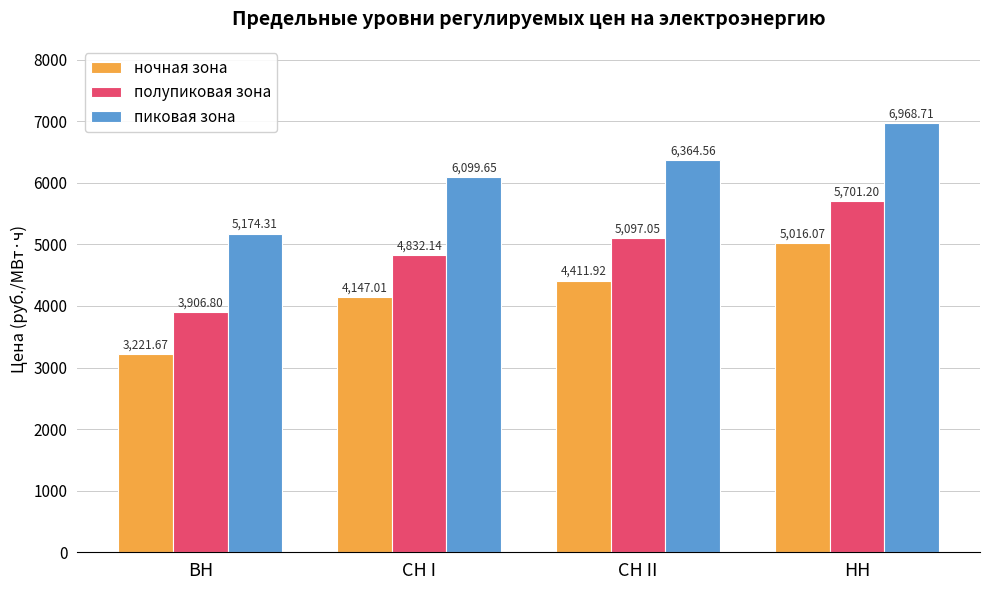

What is the difference between the maximum and minimum values in the ночная зона series?

1794.4